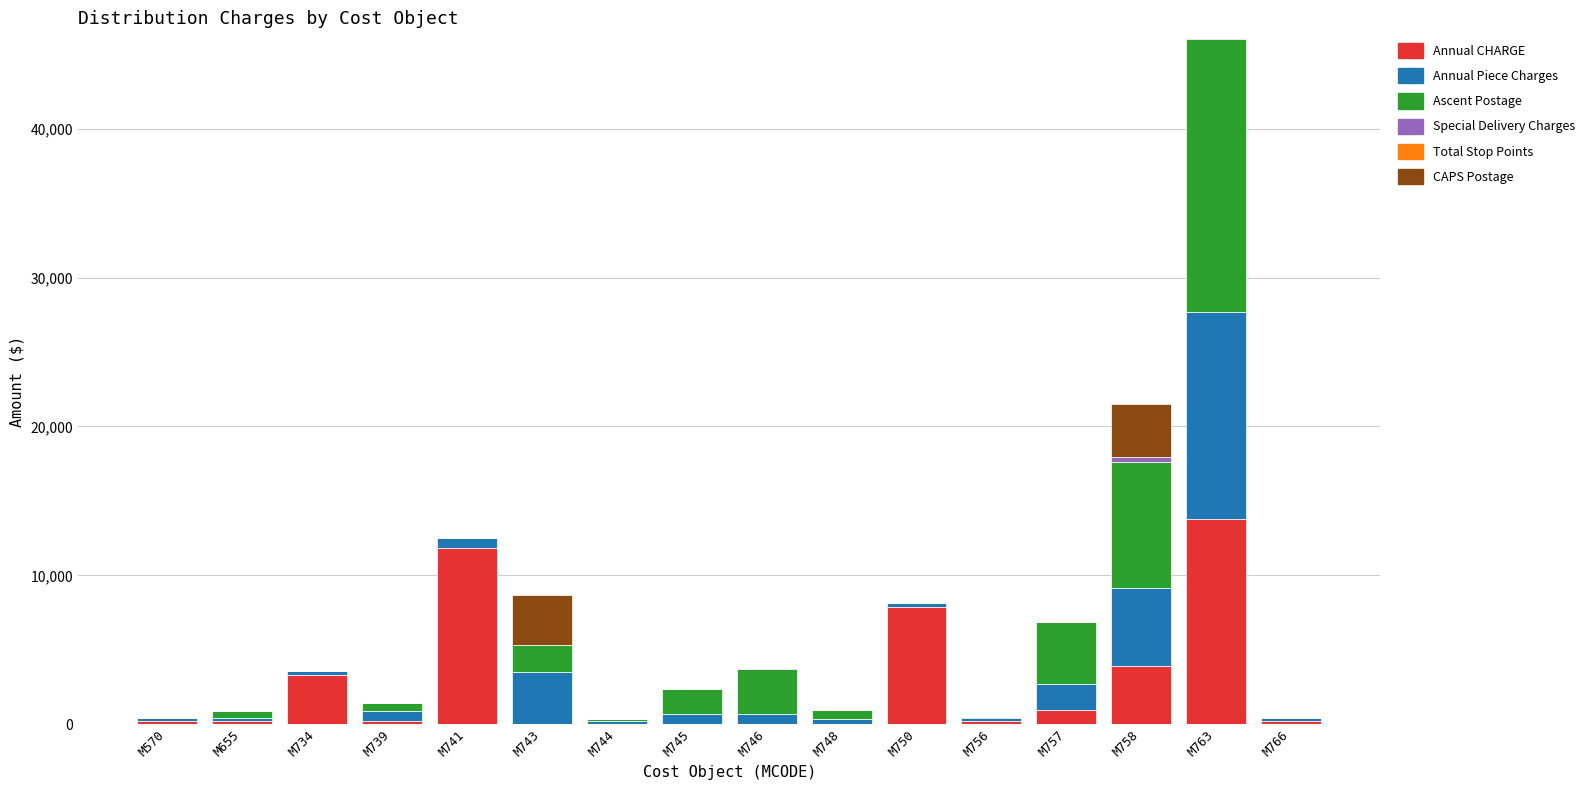

At which category is the sum across all series the highest?

M763